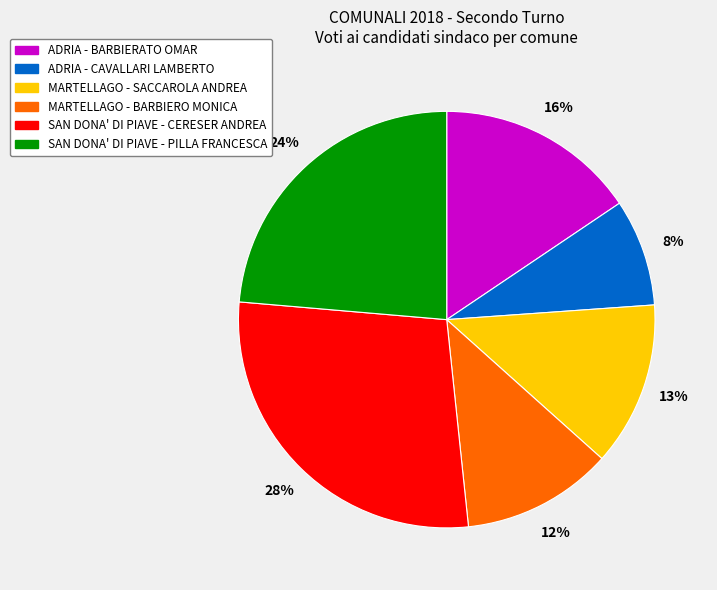

Which has a higher value, SAN DONA' DI PIAVE - PILLA FRANCESCA or SAN DONA' DI PIAVE - CERESER ANDREA?

SAN DONA' DI PIAVE - CERESER ANDREA